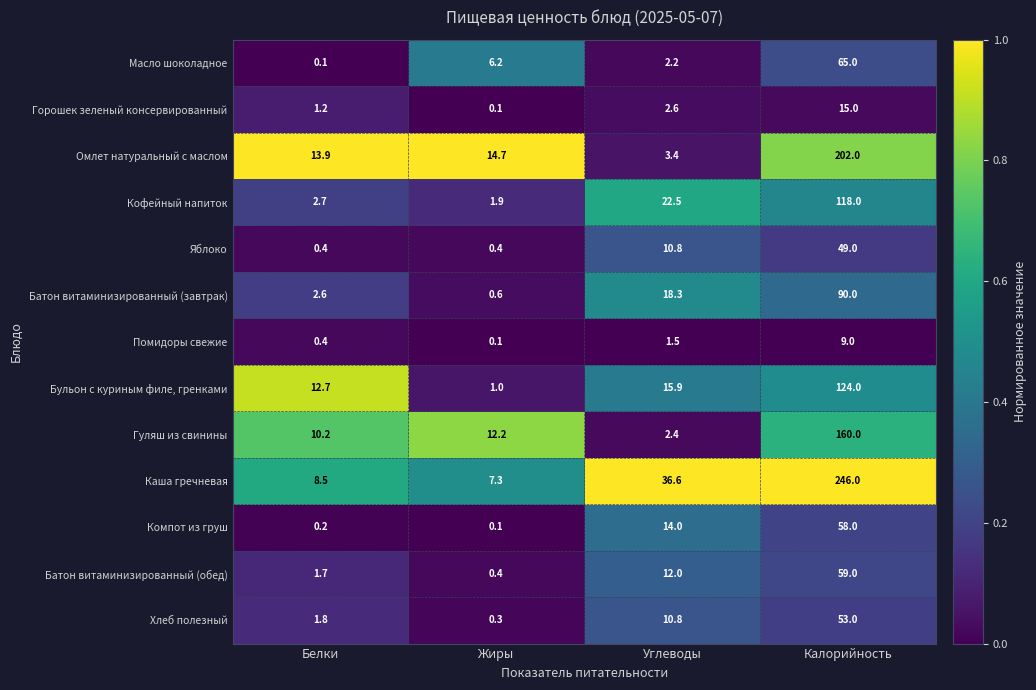

Which series has the largest range (max minus min)?

Каша гречневая